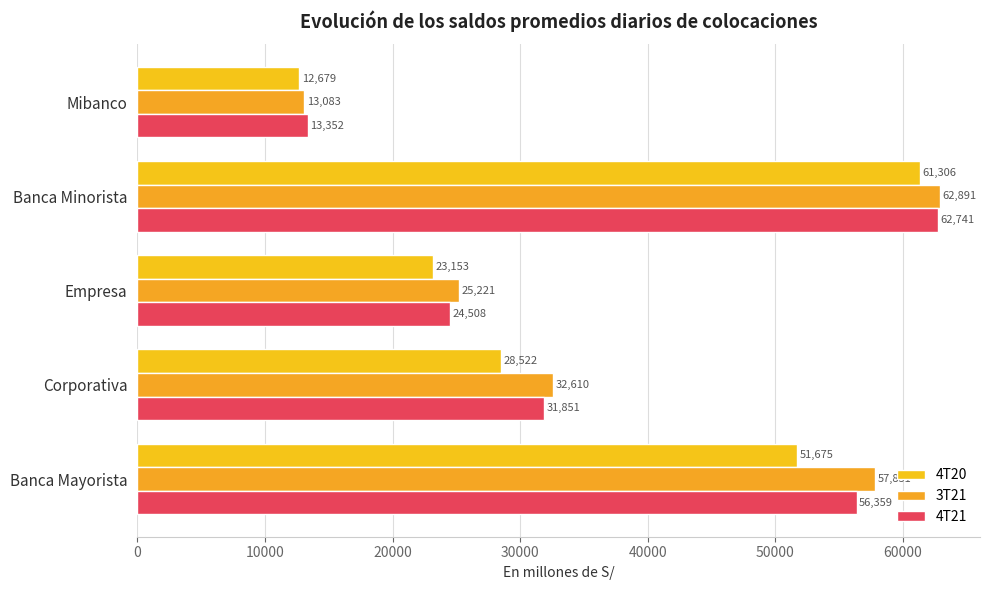

What is the lowest value of the 4T20 series?

12679.2